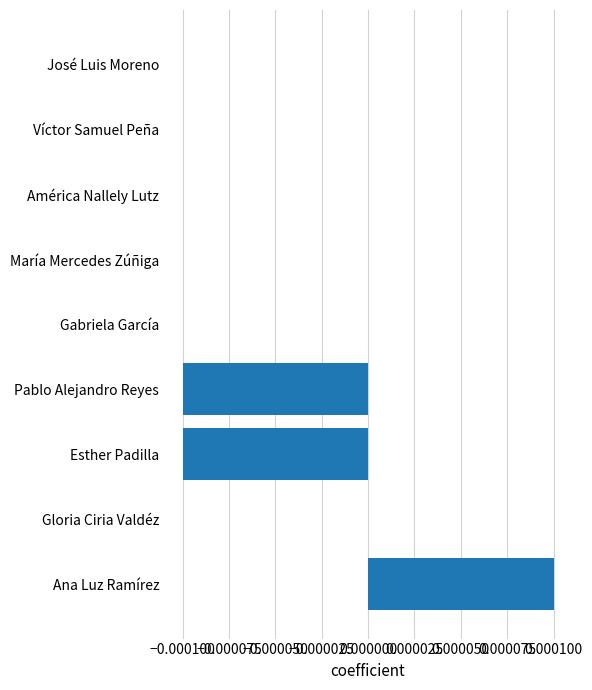

Count the number of data series in this chart.

1